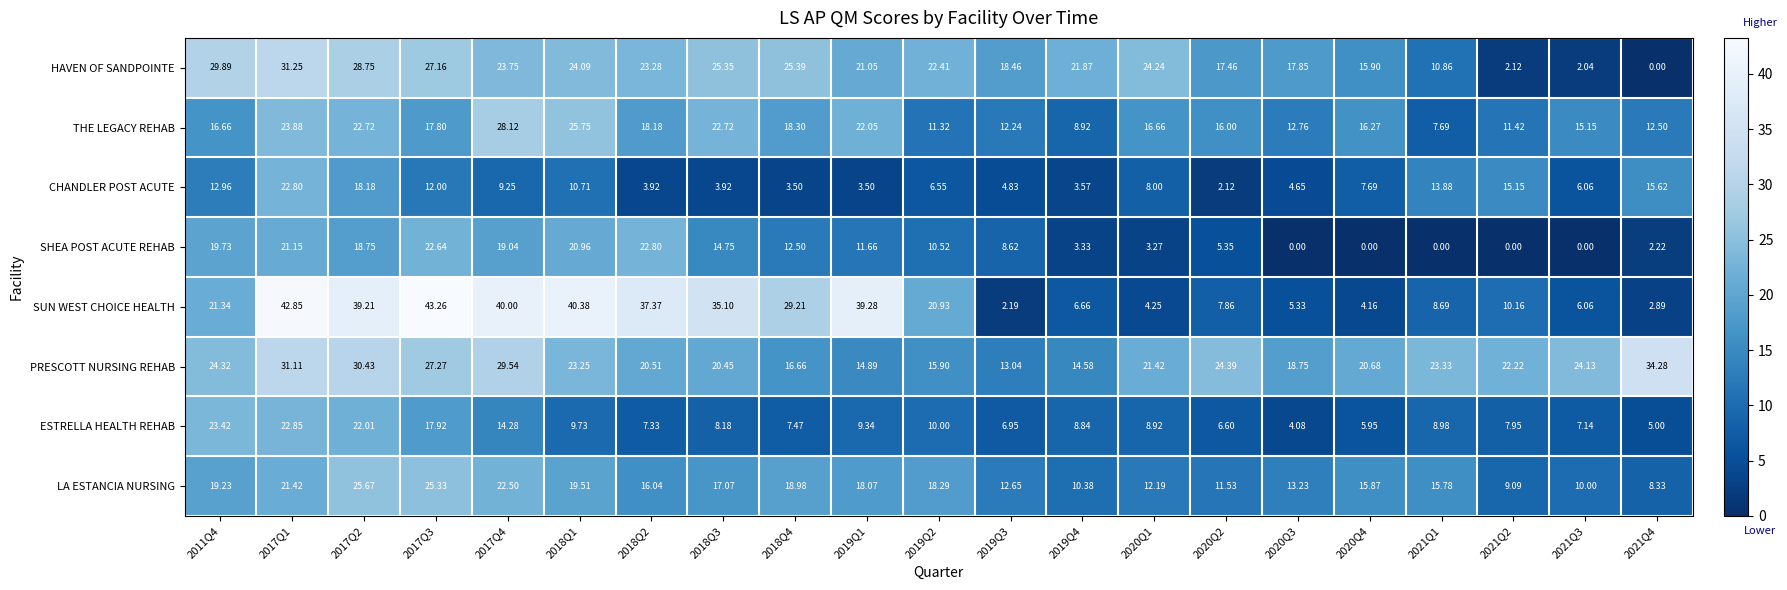

Which series has the largest range (max minus min)?

SUN WEST CHOICE HEALTH